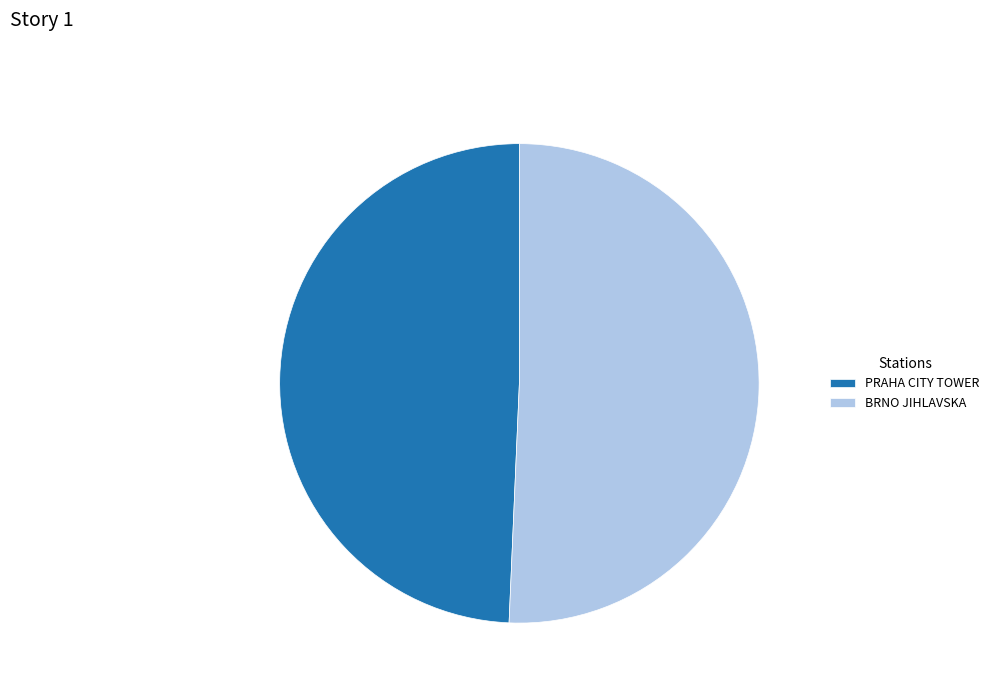

True or false: PRAHA CITY TOWER accounts for 38% of the total.

False